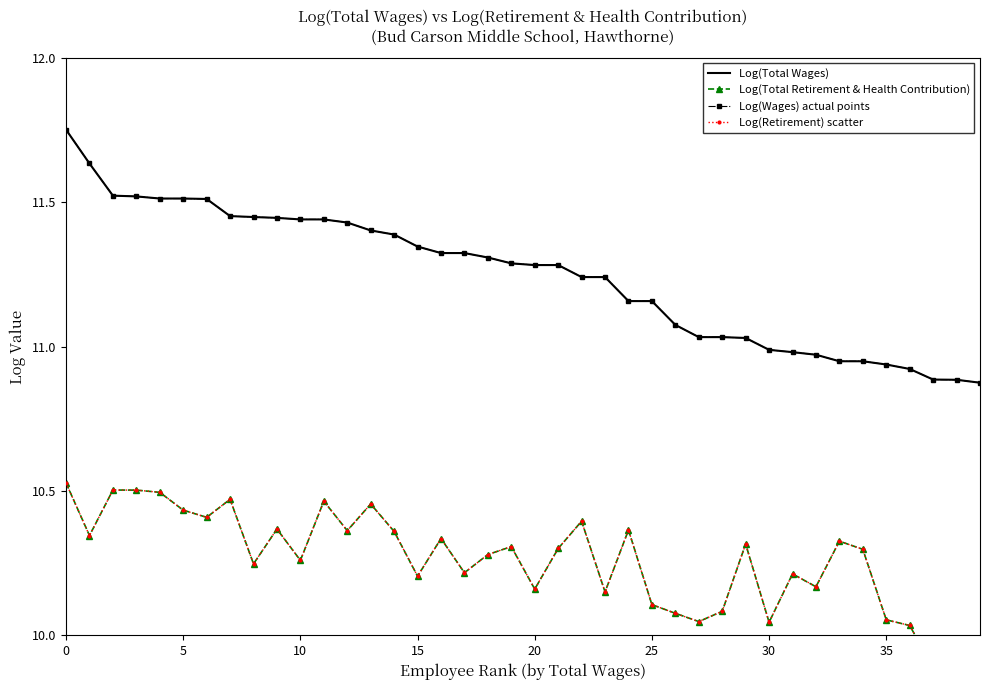

Which series has the largest range (max minus min)?

Log(Total Wages)